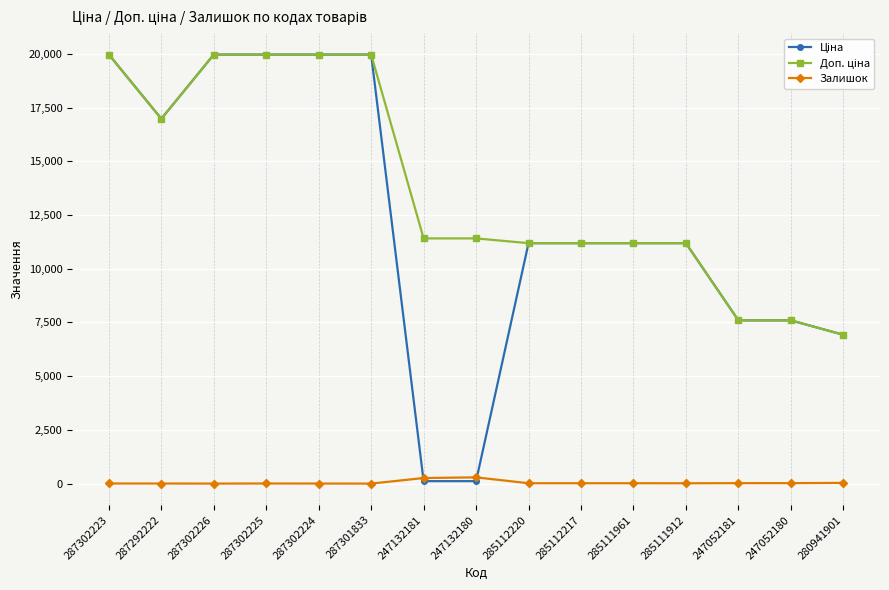

At how many categories does at least one series exceed 10107?

12